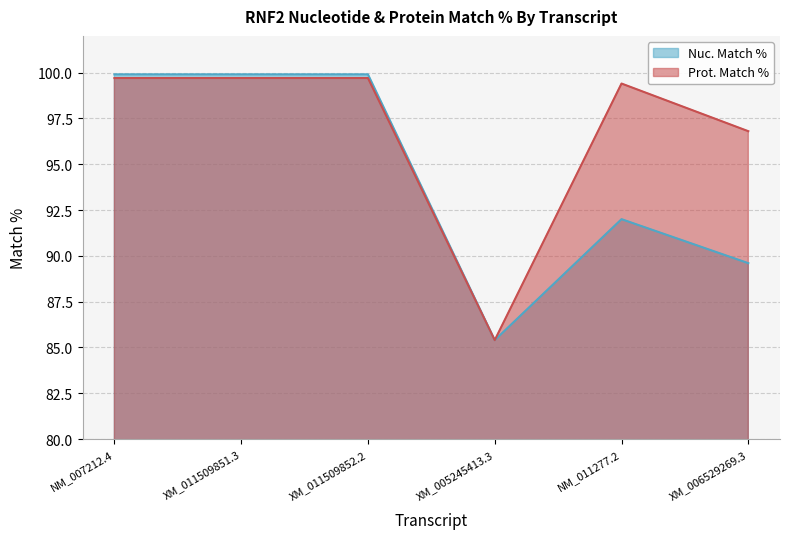

What is the difference between the maximum and minimum values in the Nuc. Match % series?

14.5